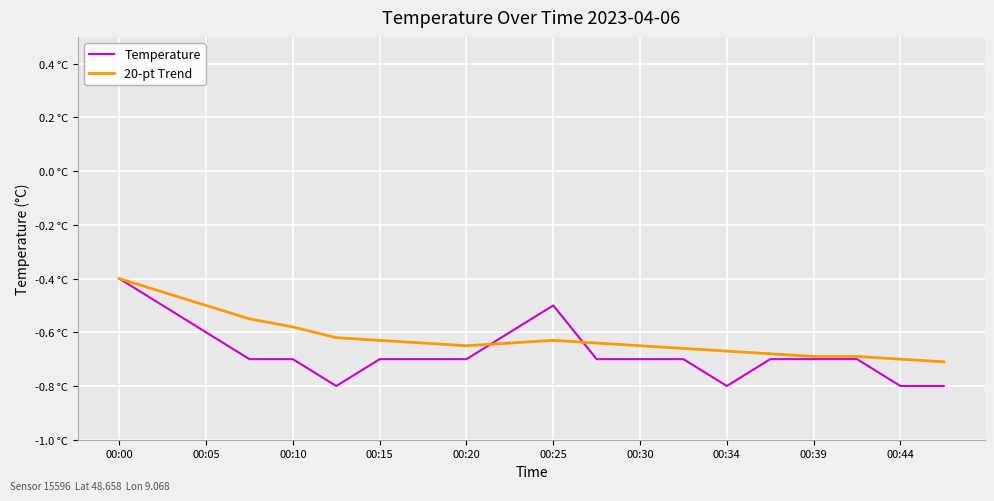

At which label does 20-pt Trend reach its peak?

00:00